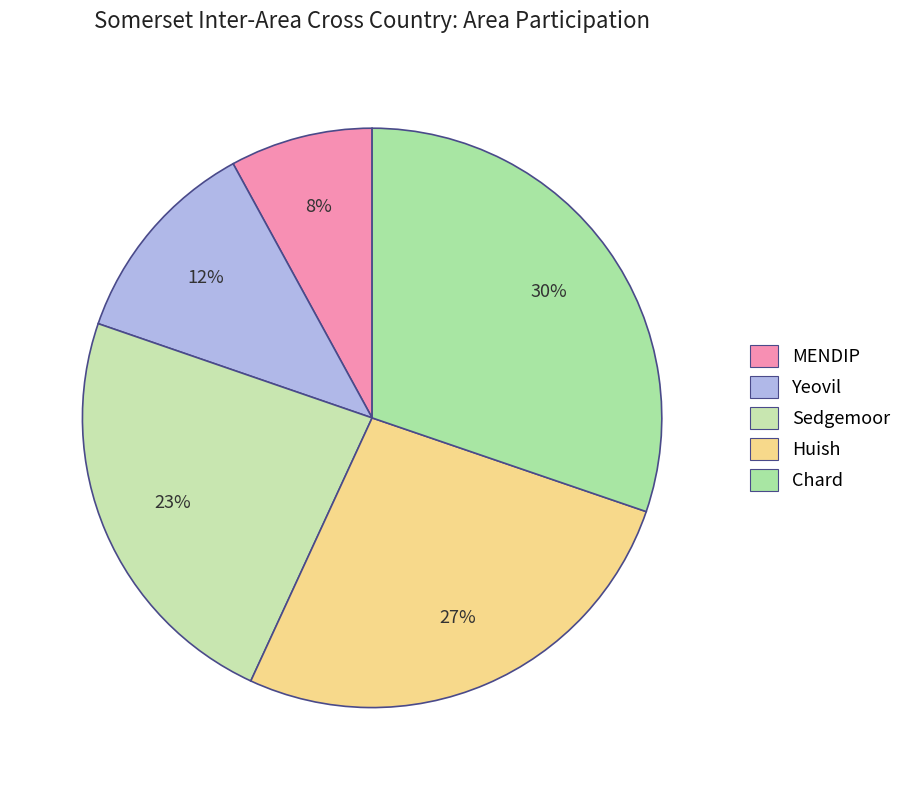

To the nearest percent, what percentage of the pie is Sedgemoor?

23%